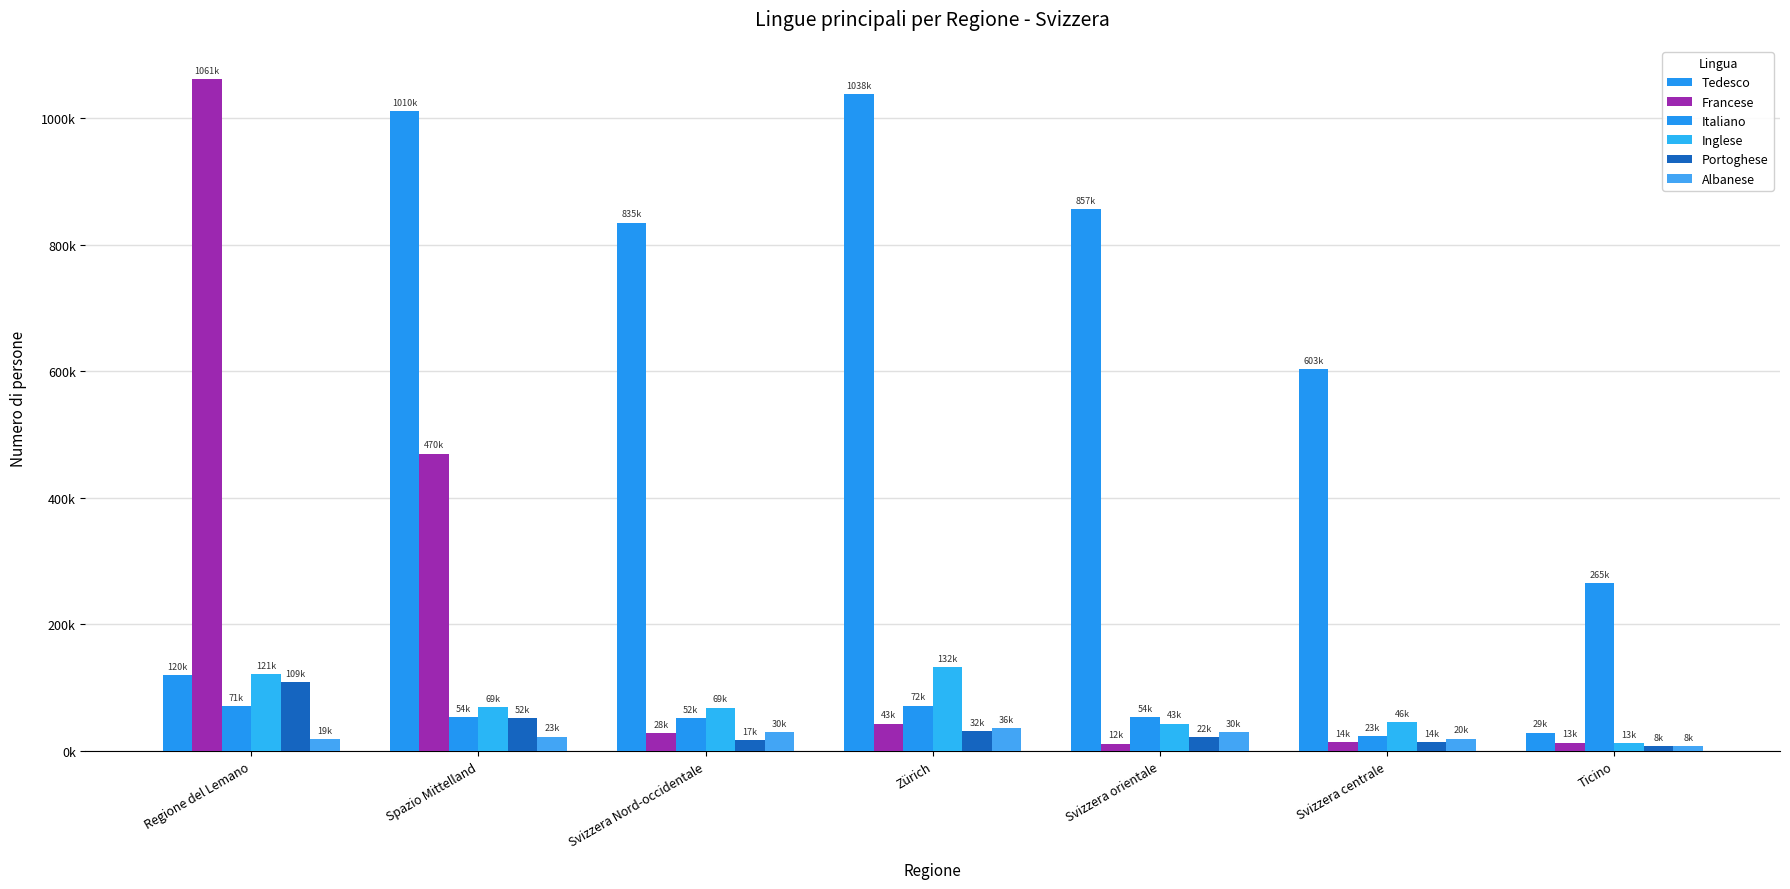

What is the total value across all series at Ticino?

336022.7